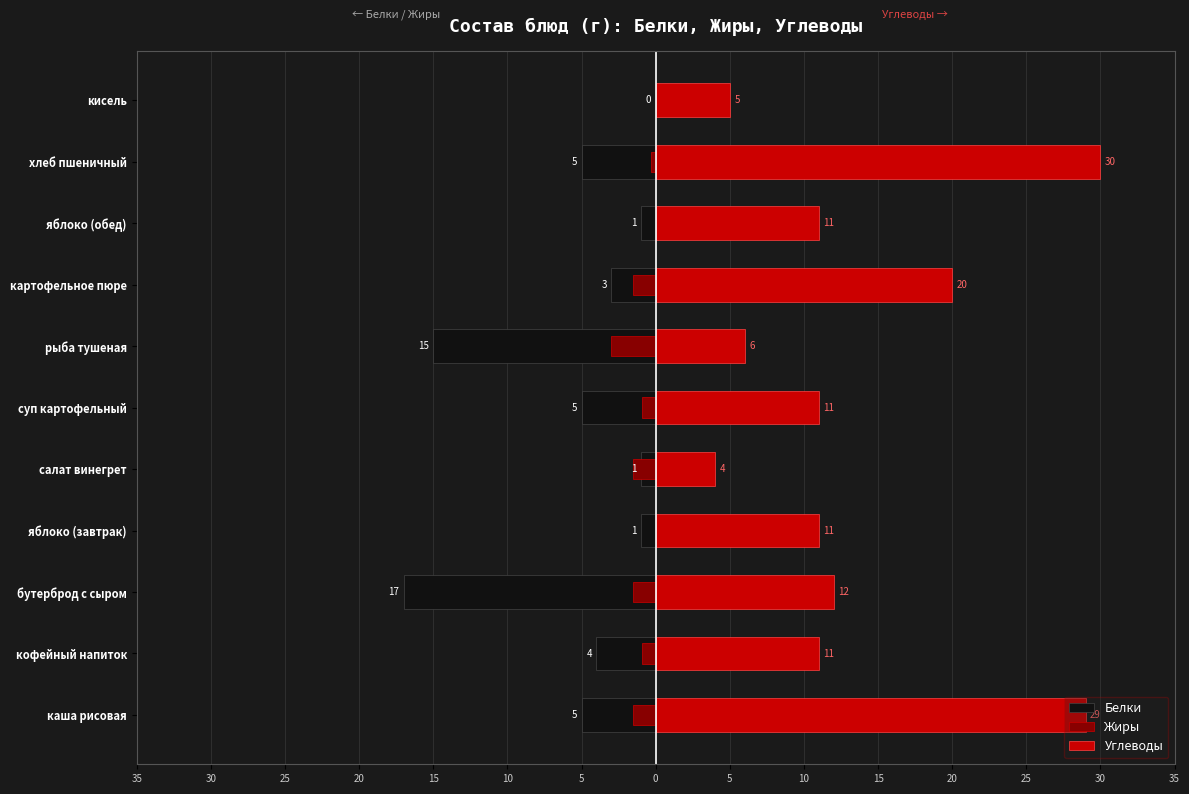

At кофейный напиток, list the series in order from smallest to largest.

Белки, Жиры, Углеводы